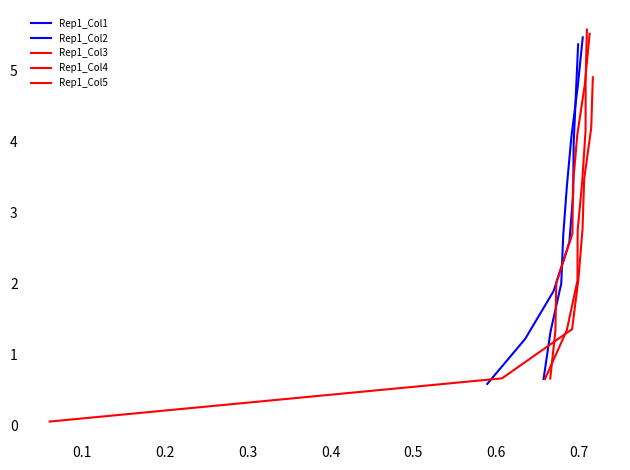

Does the chart have visible grid lines?

No